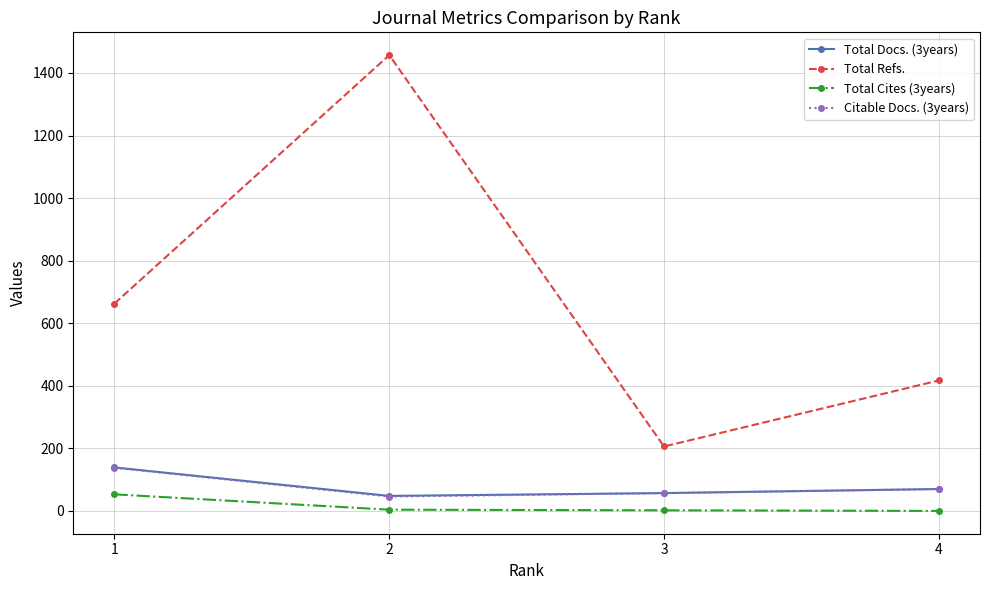

Count the number of data series in this chart.

4